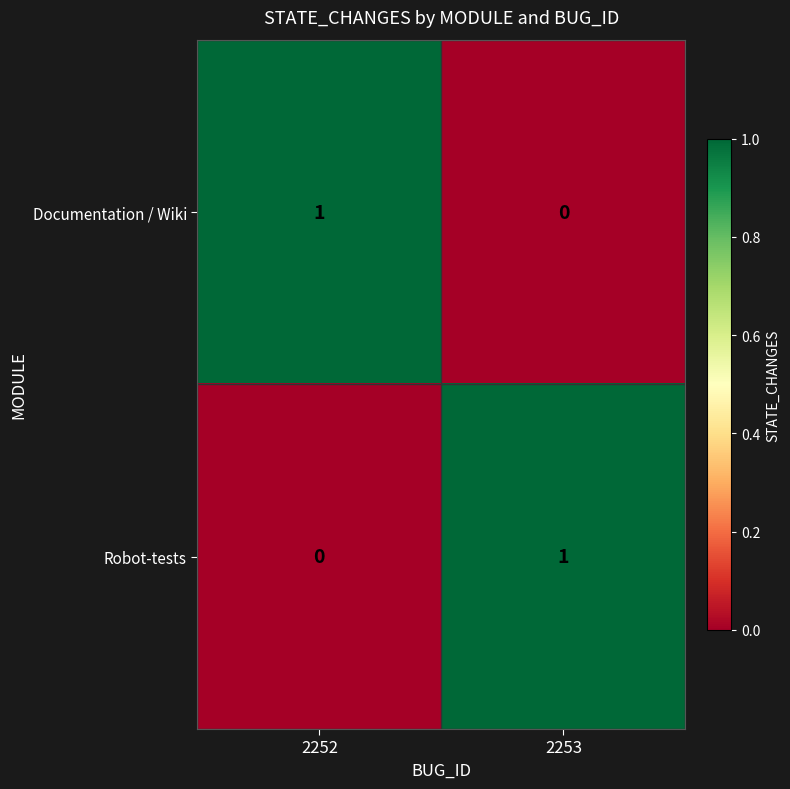

How many data points in Documentation / Wiki are less than 1?

1